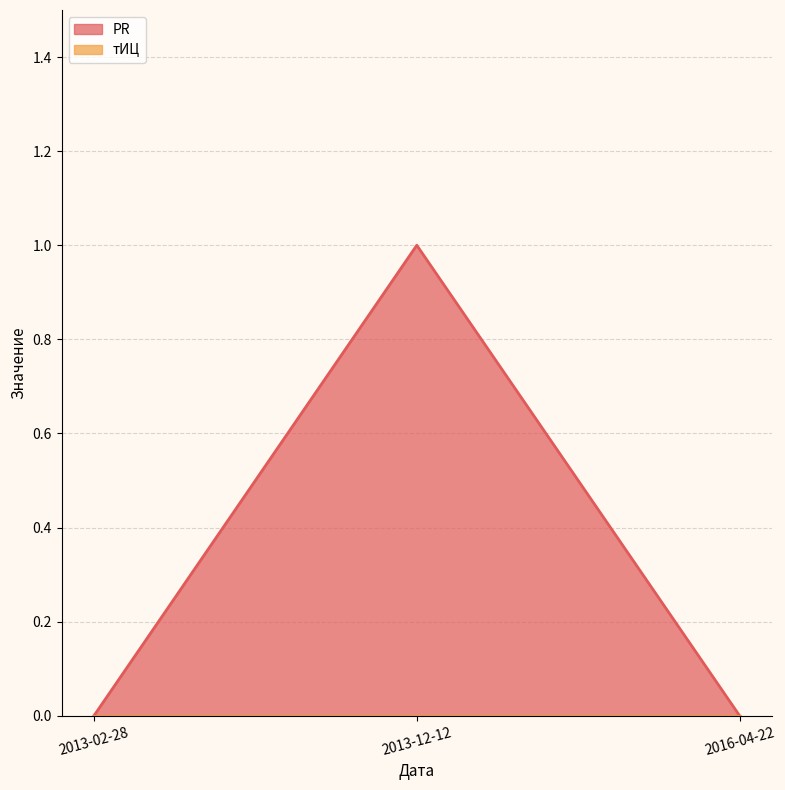

What is the greatest value displayed?

1